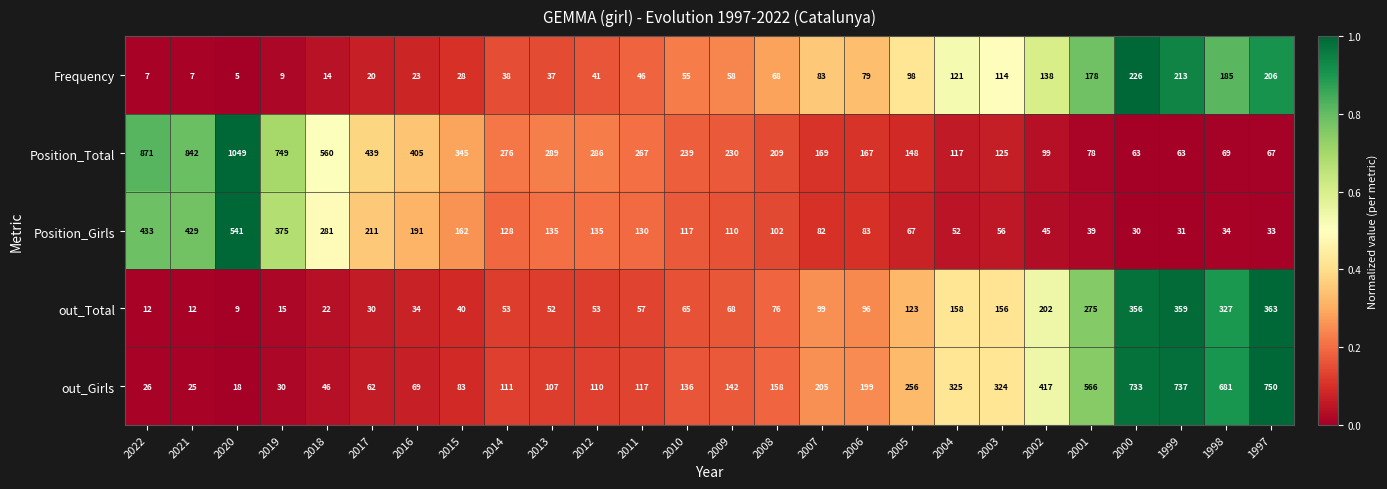

The Position_Girls series shows 35 at 2010. True or false?

False